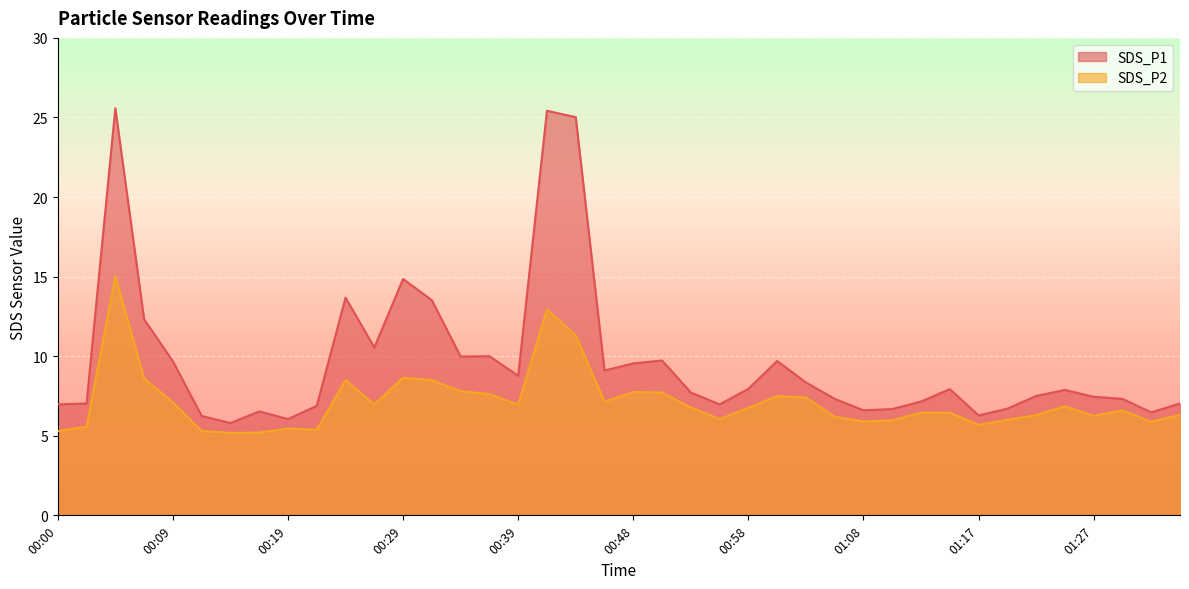

The SDS_P2 series shows 3.3 at 01:08. True or false?

False